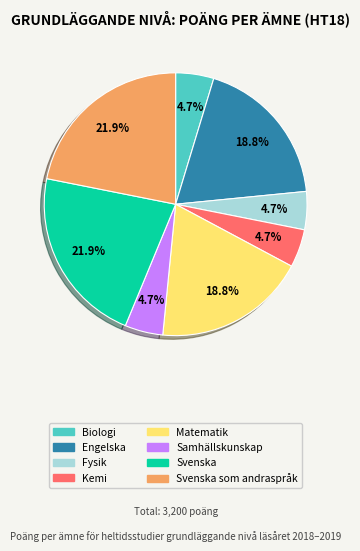

Does any single category account for the majority?

No